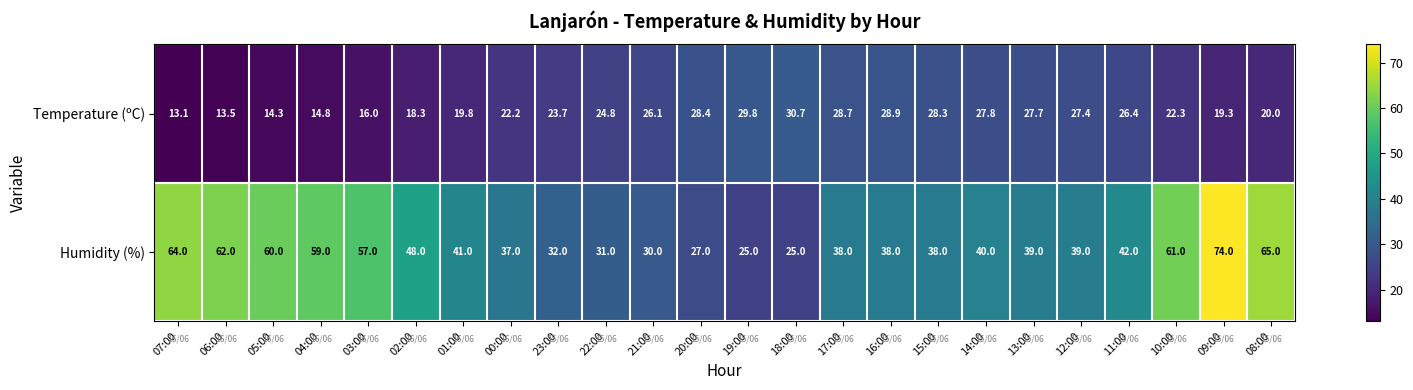

What is the difference between the second highest and second lowest values in the Temperature (ºC) series?

16.3